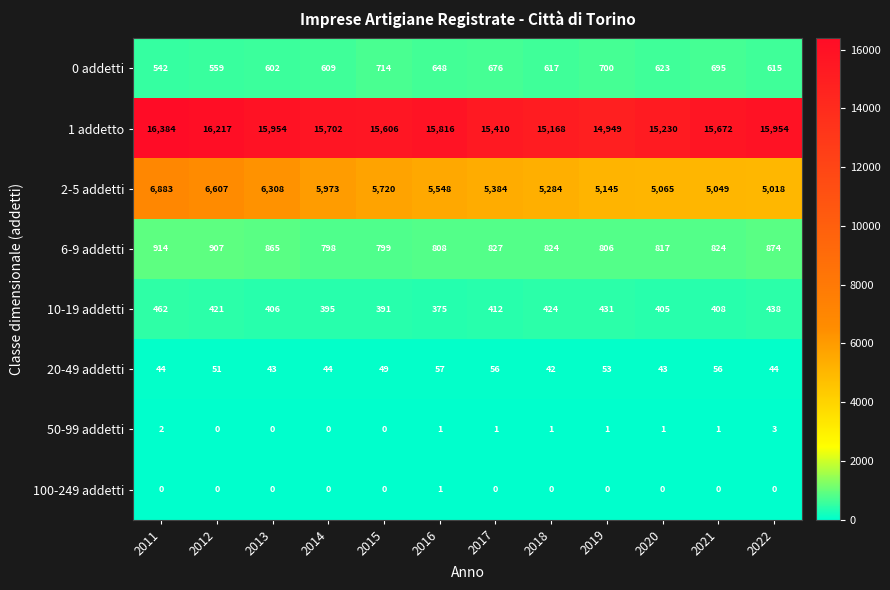

What is the difference between the highest and lowest values at 2015?

15606